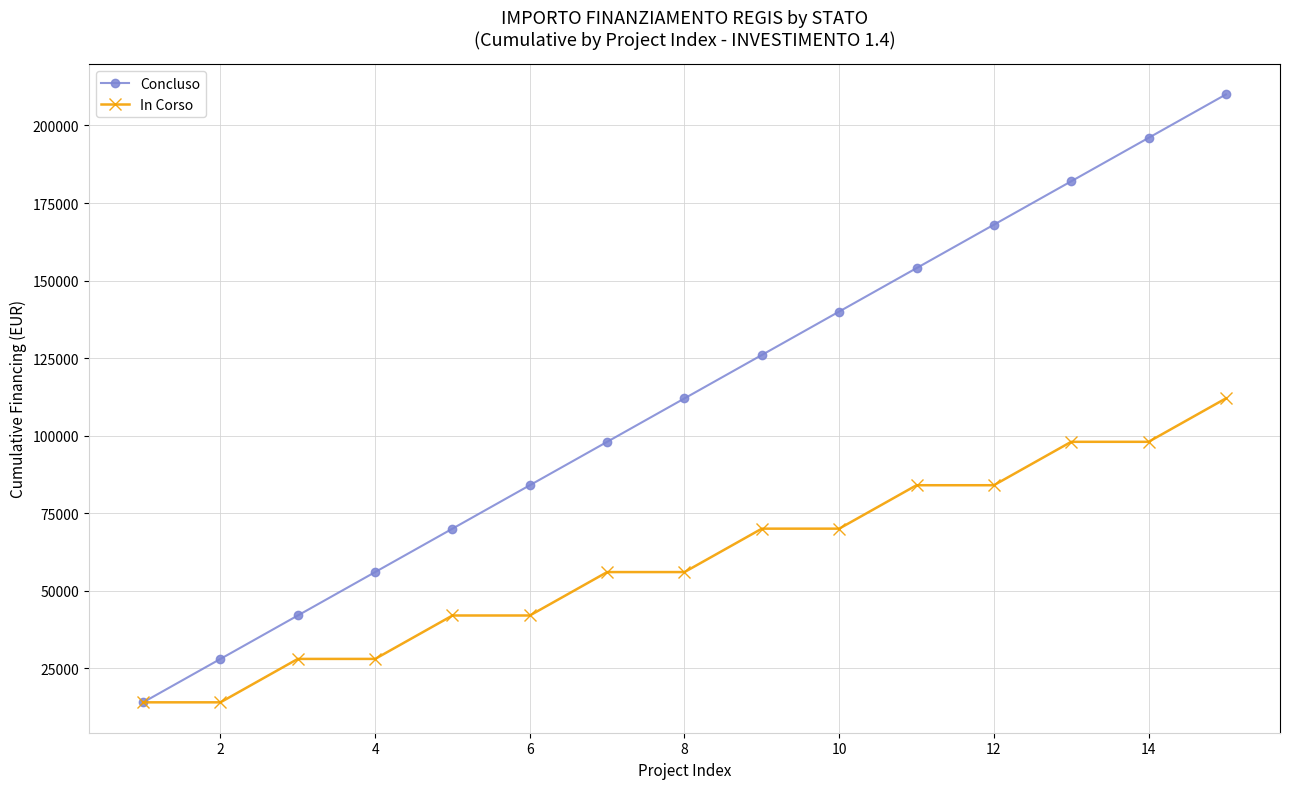

True or false: Concluso has more than 2 points higher than both neighbors.

False